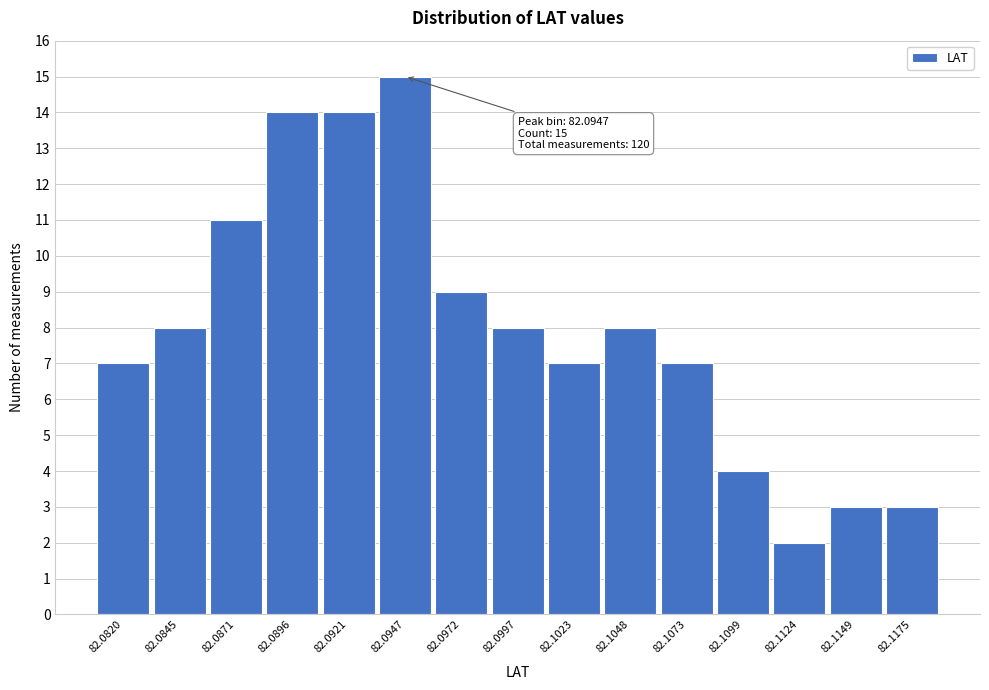

Reading left to right, list all the values displayed in this chart.

7	8	11	14	14	15	9	8	7	8	7	4	2	3	3